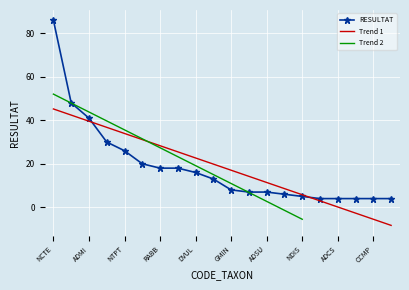

Reading left to right, transcribe all the data shown in this chart.

NCTE=86	ADPY=48	ADMI=41	NYCO=30	NTPT=26	ESLE=20	RABB=18	CEUG=18	DVUL=16	NPAE=13	GMIN=8	NANT=7	ADSU=7	GPAR=6	NDIS=5	GPRI=4	ADCS=4	APED=4	CCMP=4	GEXL=4